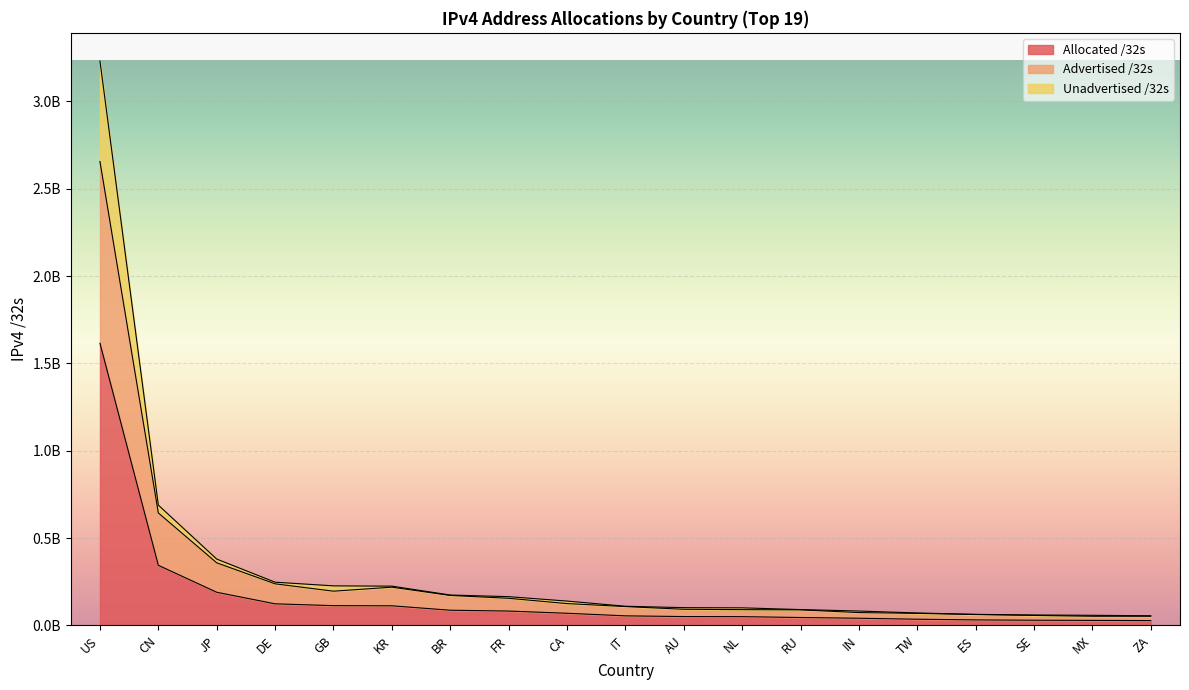

Where is Unadvertised /32s nearest to the value 1643225696?

CN